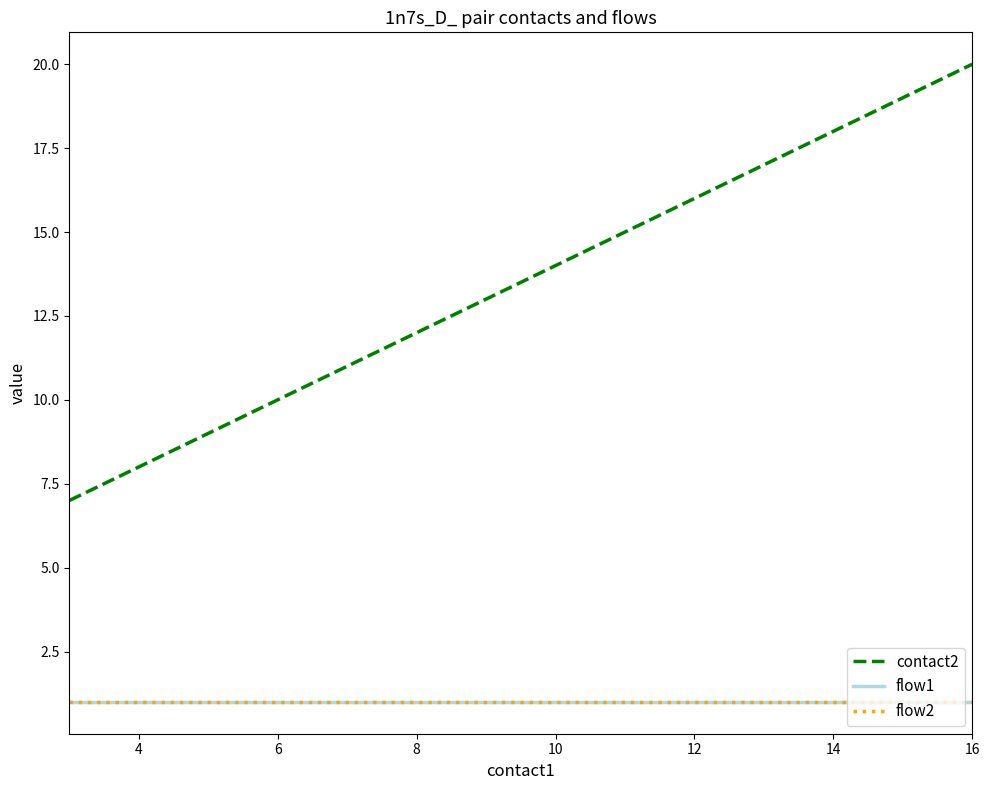

Does the chart display data point markers on the line(s)?

No